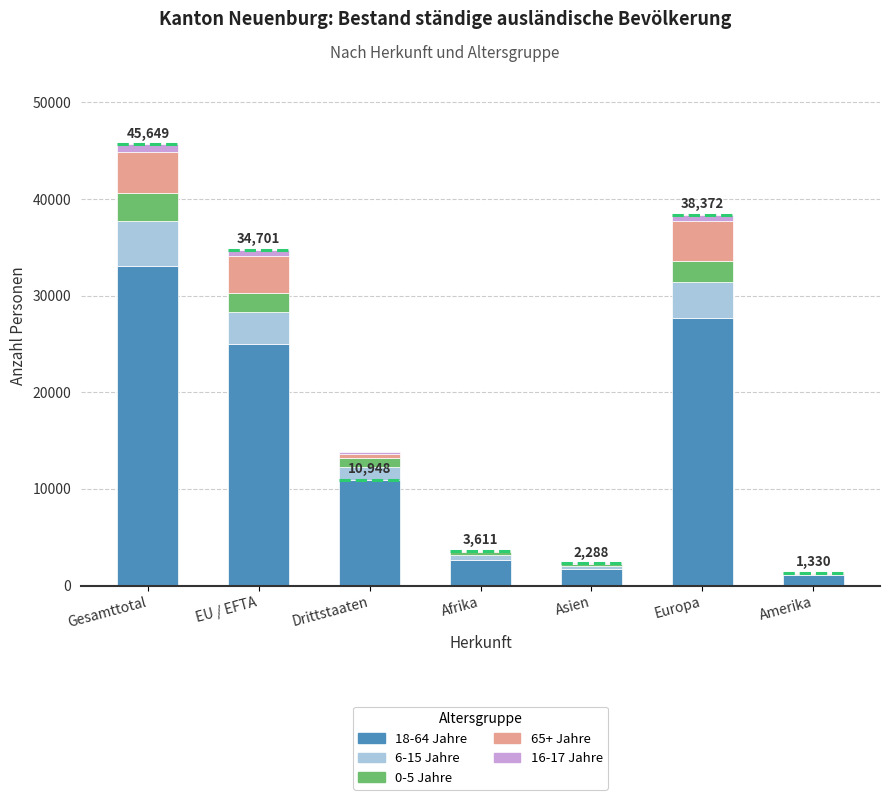

True or false: 18-64 Jahre has a value of 16034 at Drittstaaten.

False